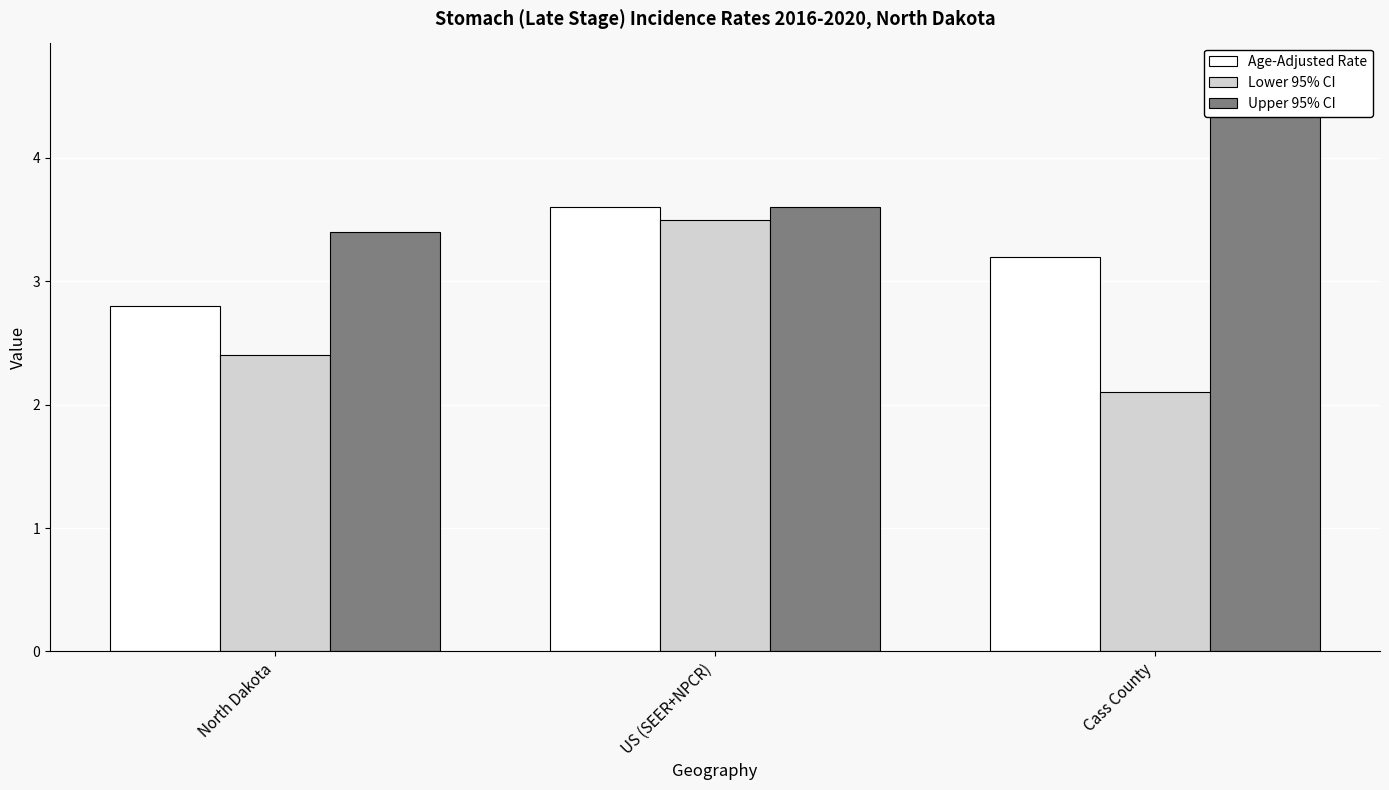

Which series has the largest total across all categories?

Upper 95% CI